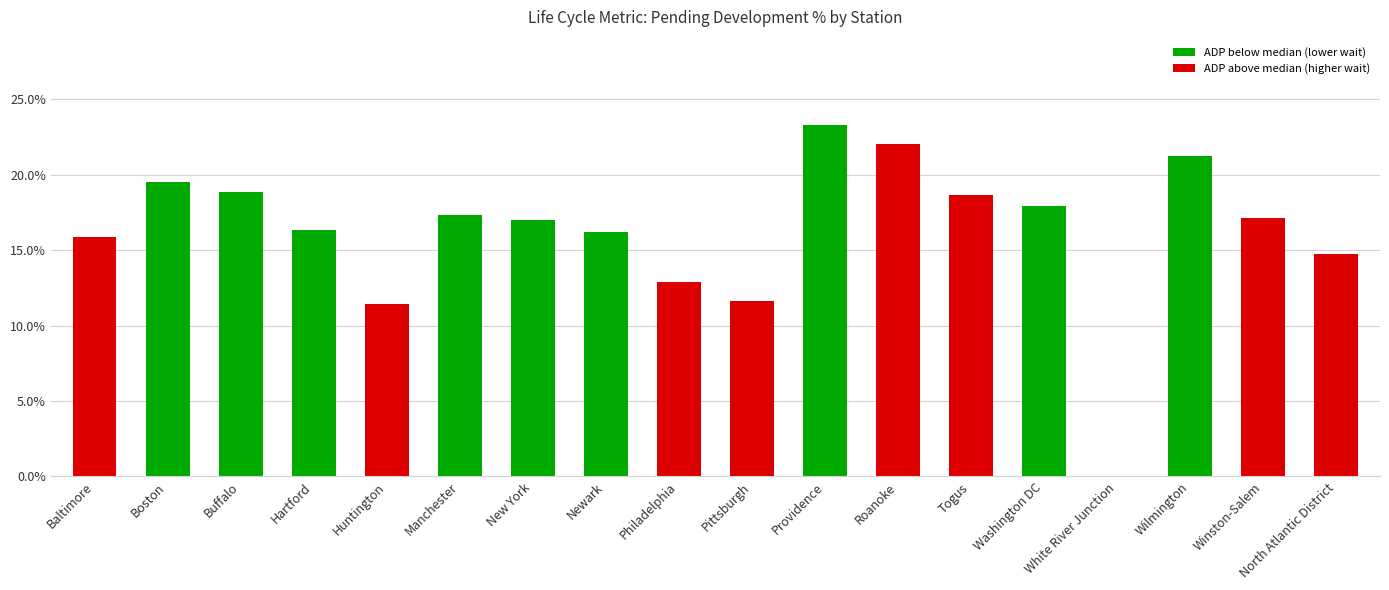

Reading left to right, transcribe all the data shown in this chart.

0.2	0.2	0.2	0.2	0.1	0.2	0.2	0.2	0.1	0.1	0.2	0.2	0.2	0.2	0.0	0.2	0.2	0.1